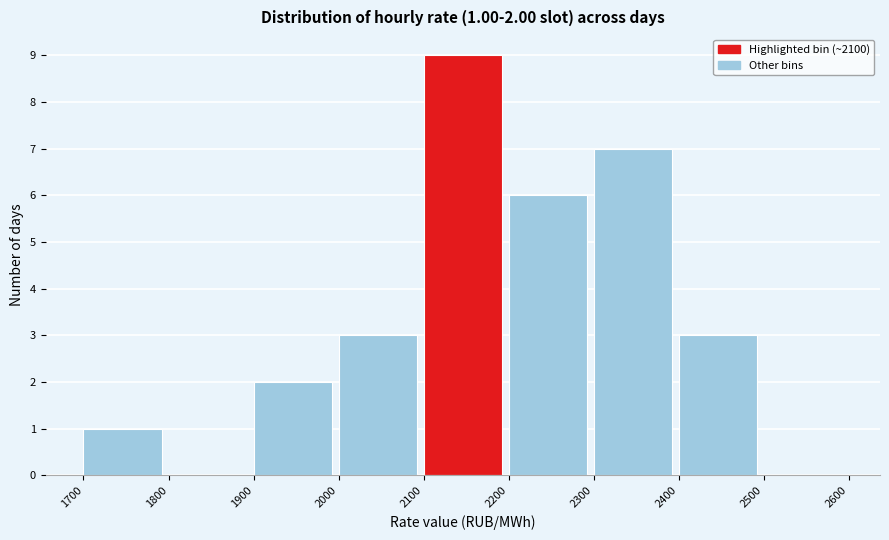

Over which range of the x-axis is the bar tallest?

2100 to 2200